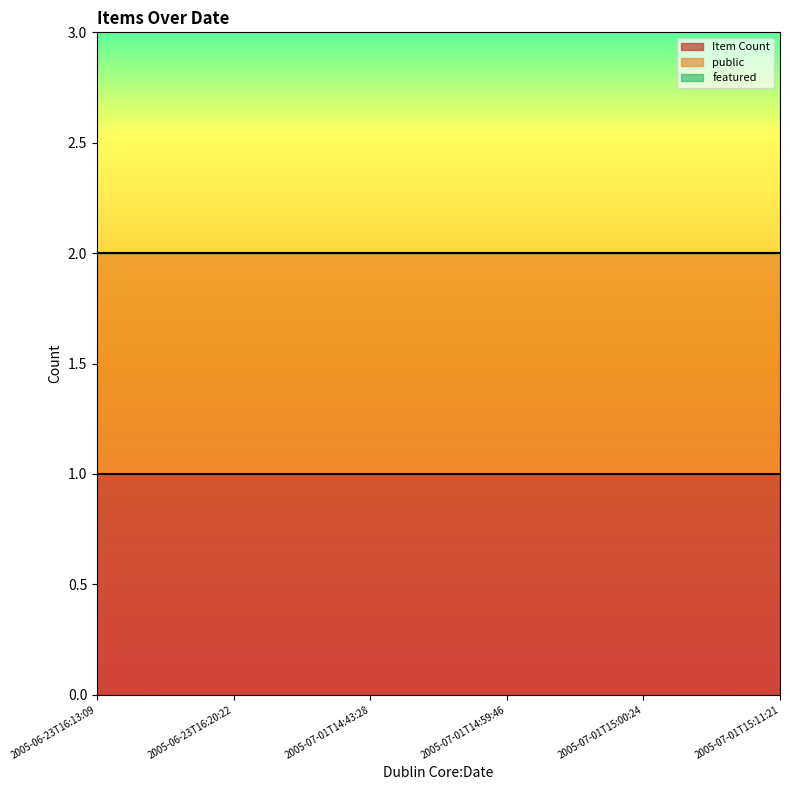

List the series in order of their peak value, lowest first.

featured, Item Count, public